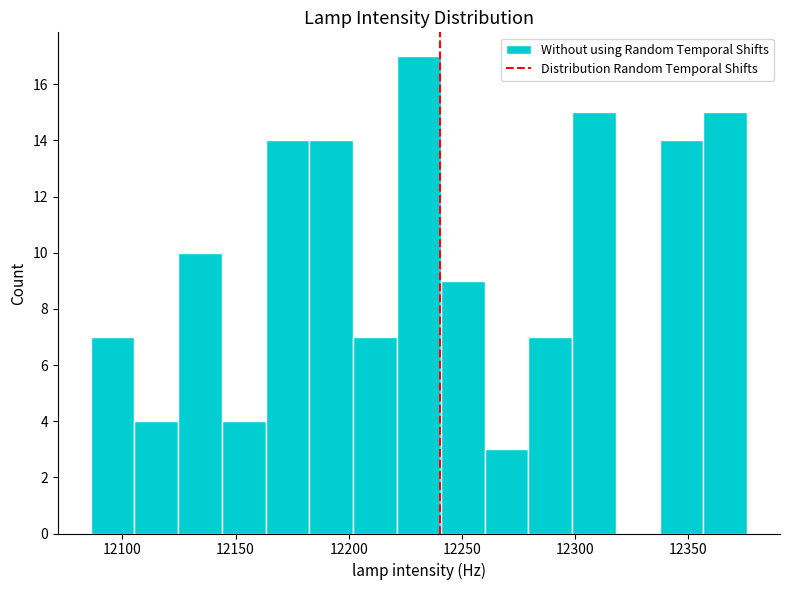

Read against the x-axis, roughly where is the centre of the tallest bar?

12230